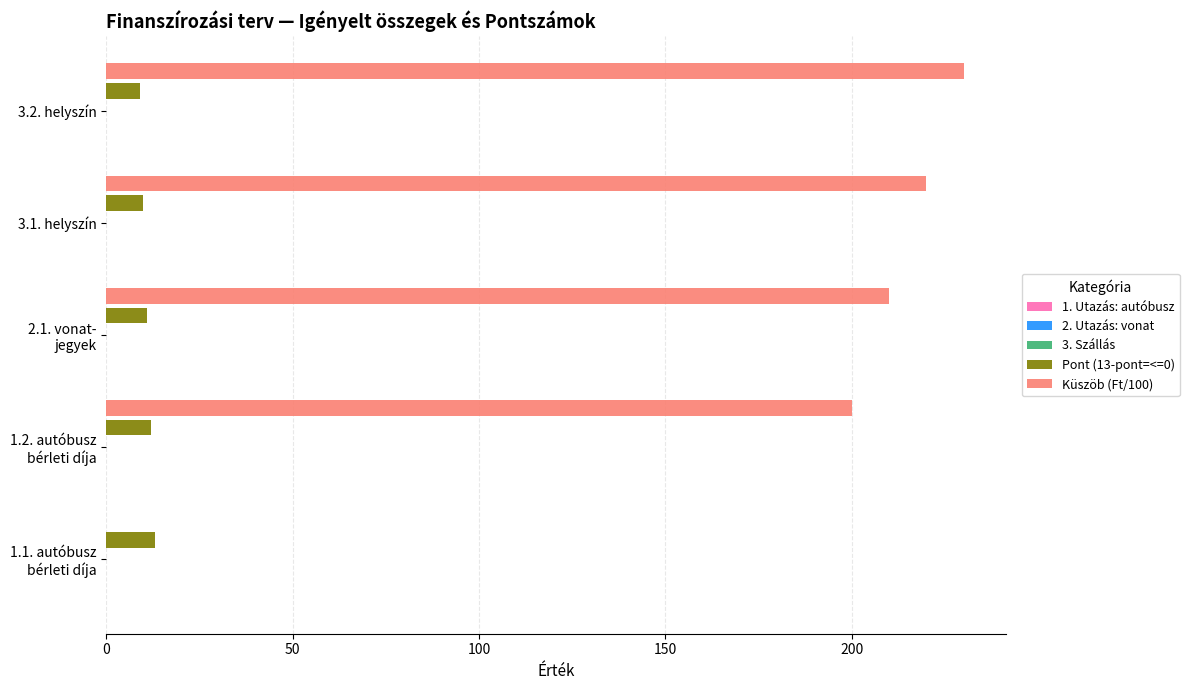

Which series has the largest total across all categories?

Küszöb (Ft/100)